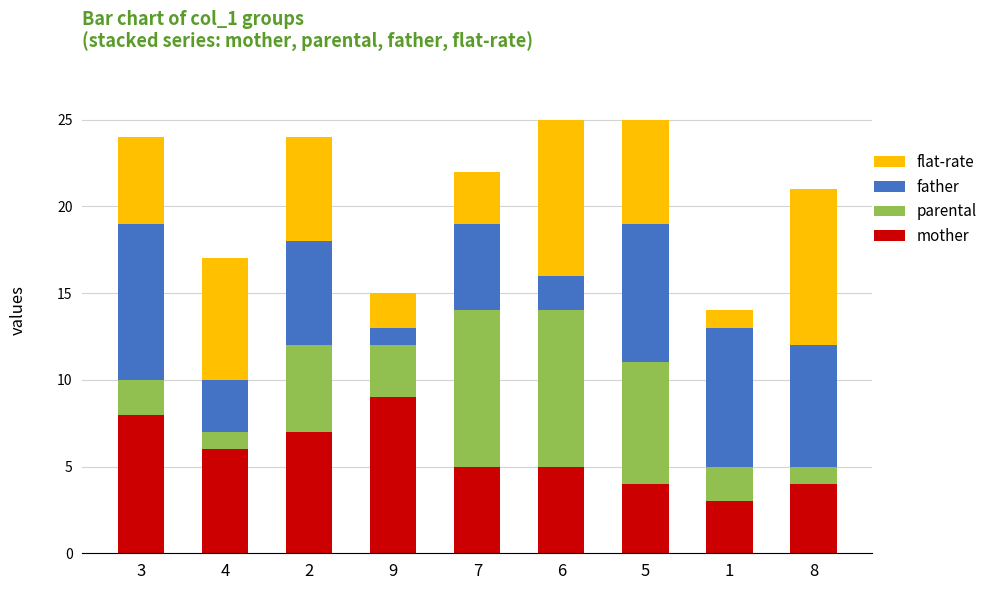

Is it true that mother equals 4 at 8?

True